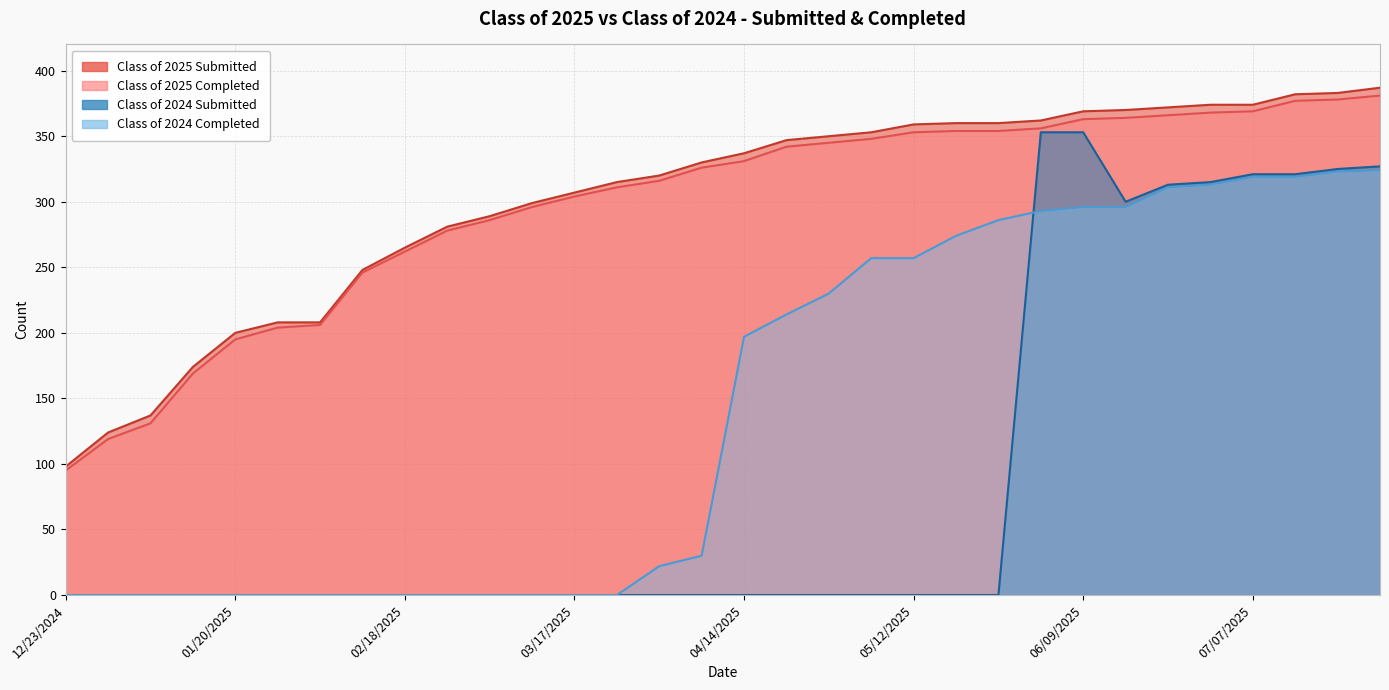

At how many categories does at least one series exceed 97?

32